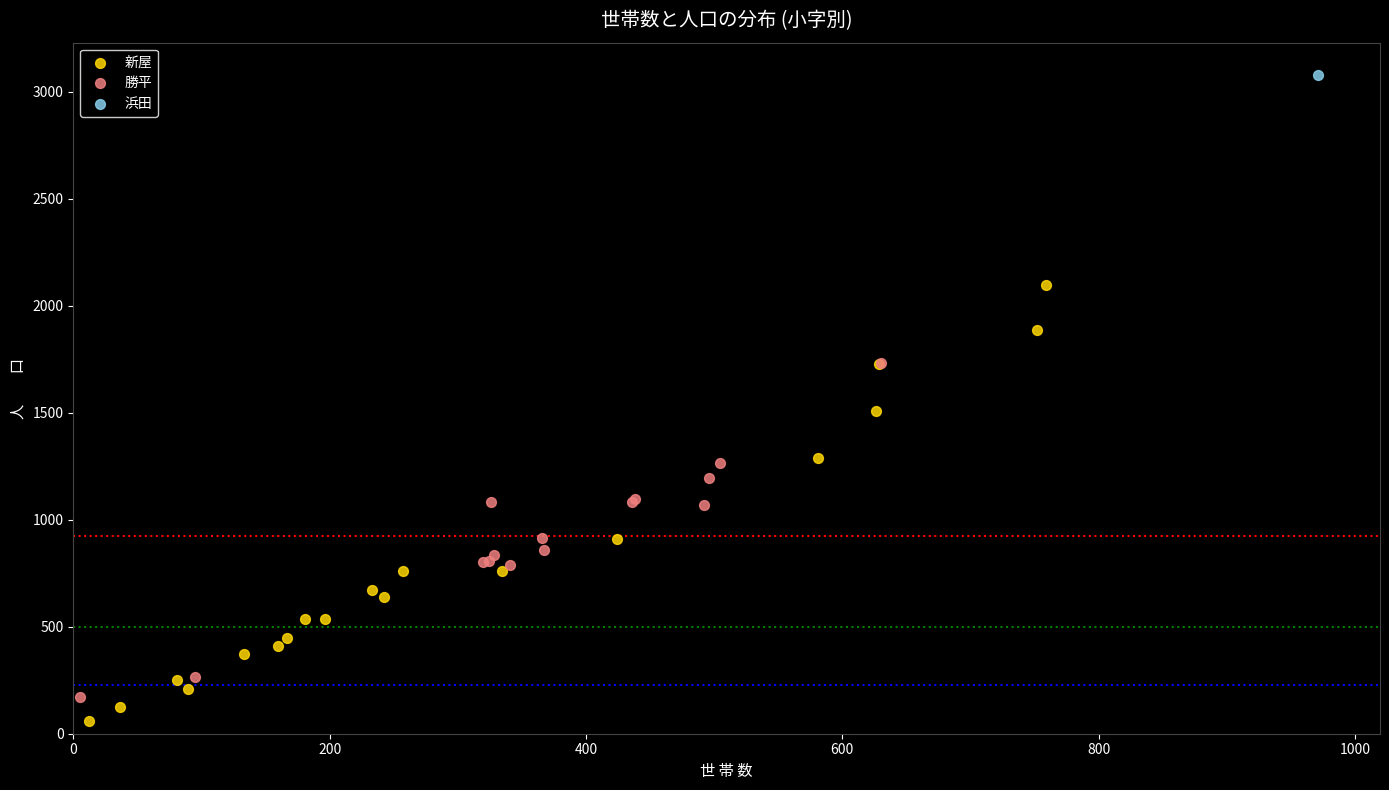

Which series contains the highest Y value?

浜田